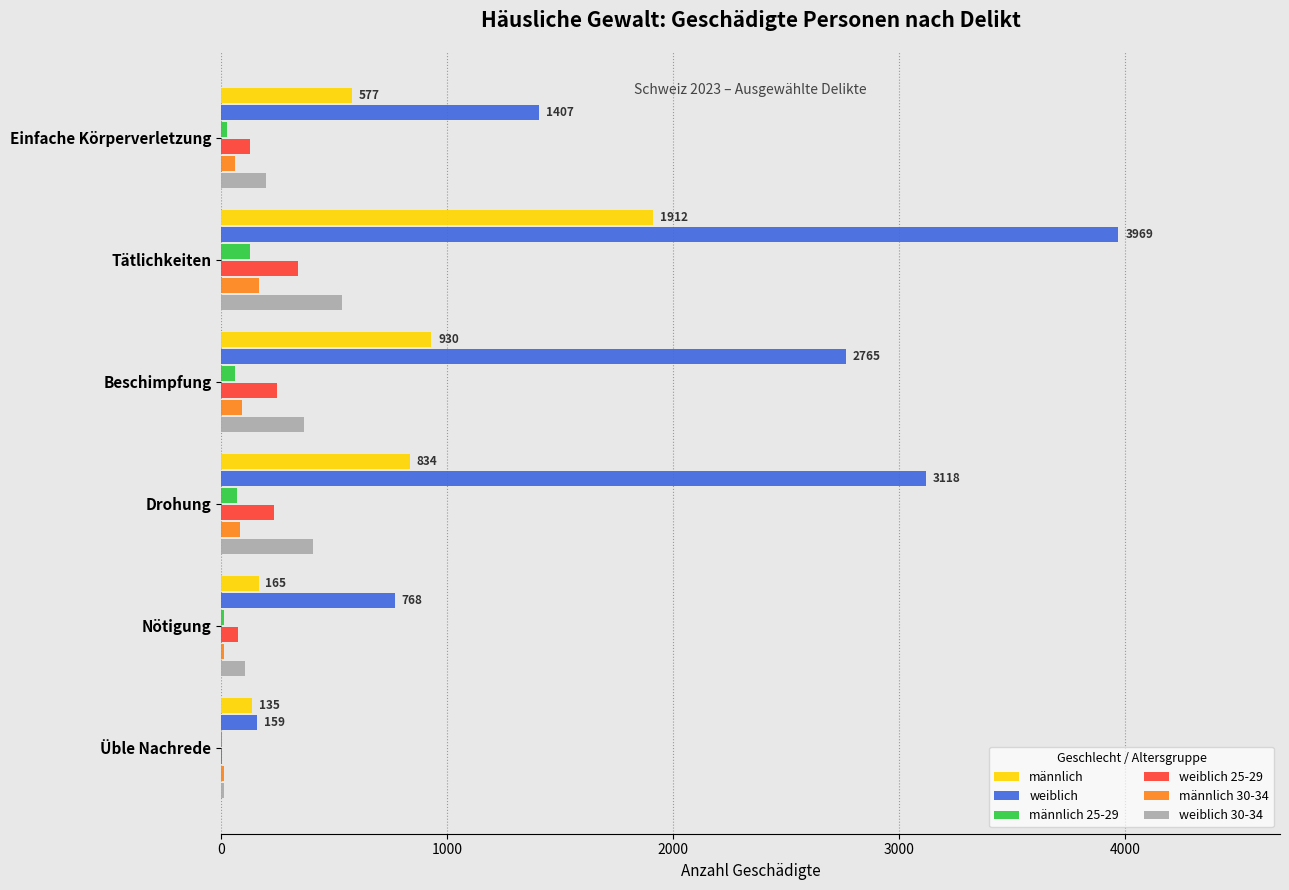

At which label does weiblich 30-34 reach its peak?

Tätlichkeiten